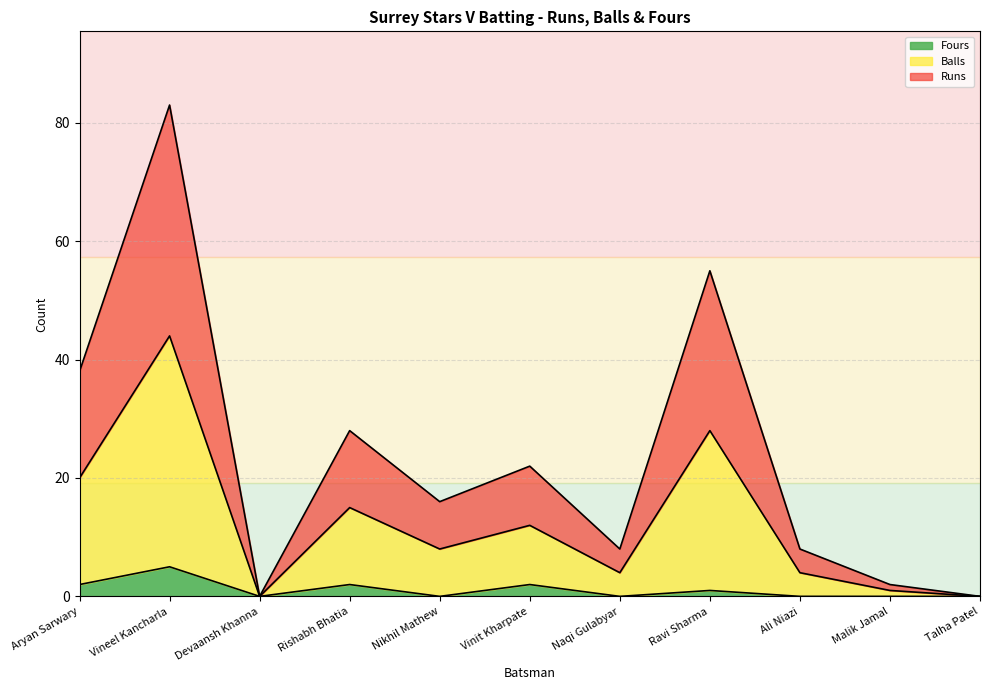

Which category has the highest value in the Balls series?

Vineel Kancharla